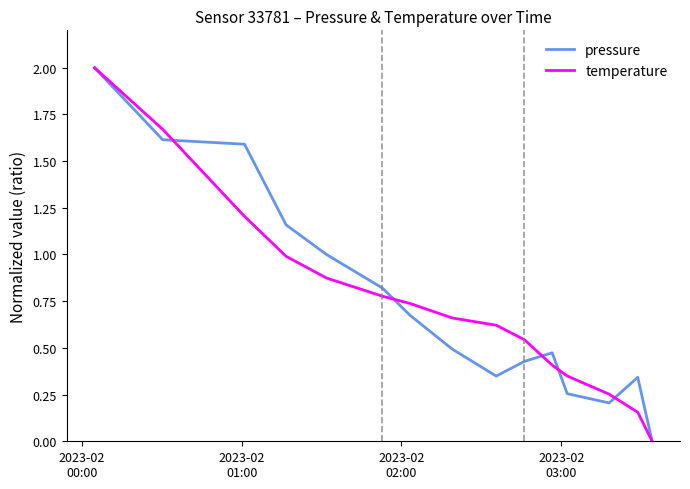

What is the maximum value shown in the chart?

2.0